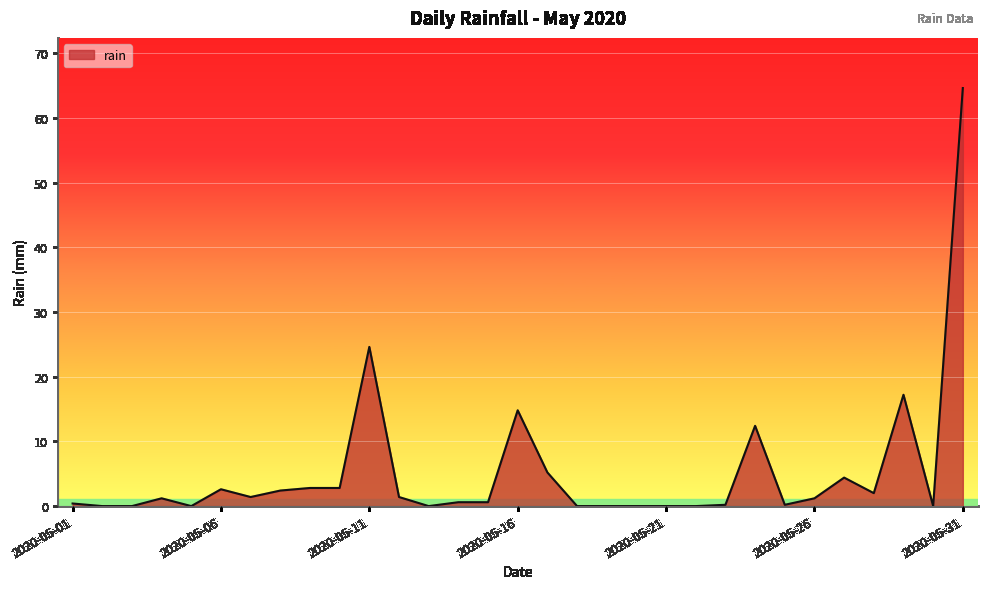

What is the maximum value shown in the chart?

64.6